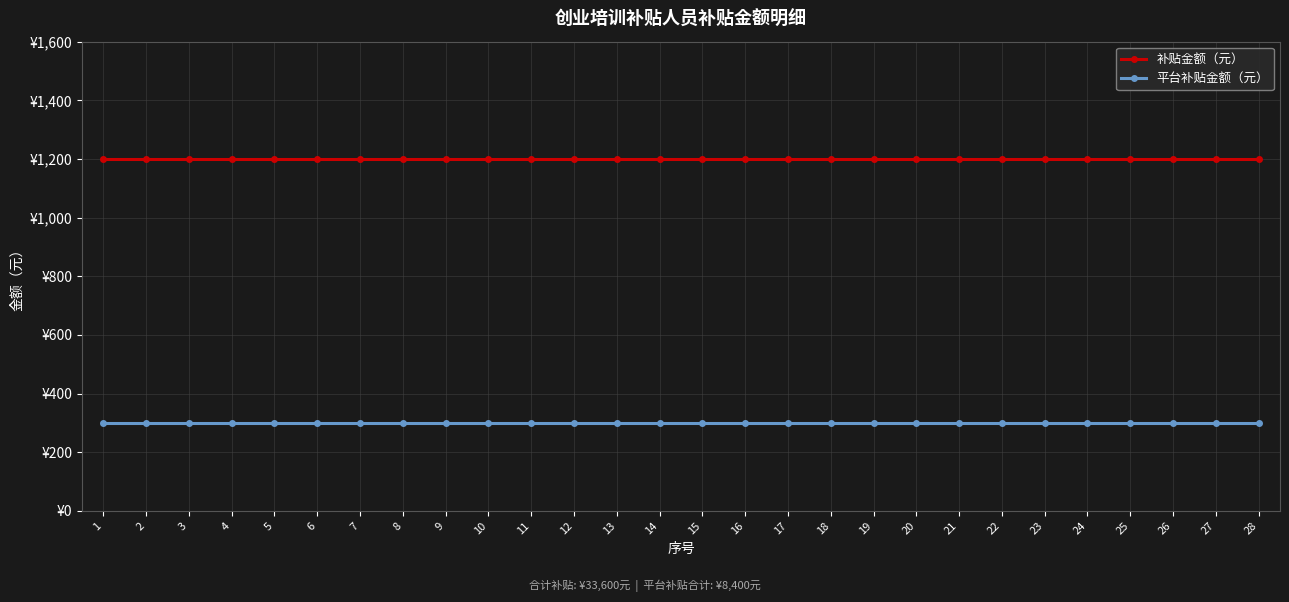

What is the total value across all series at 17?

1500